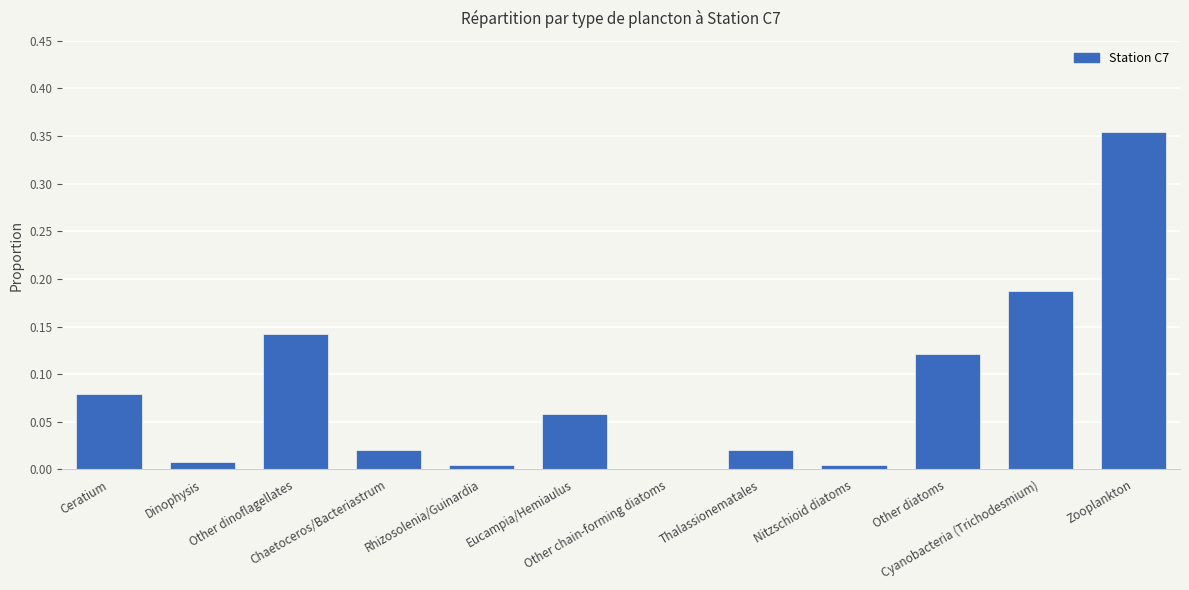

Does the chart contain stacked bars?

No